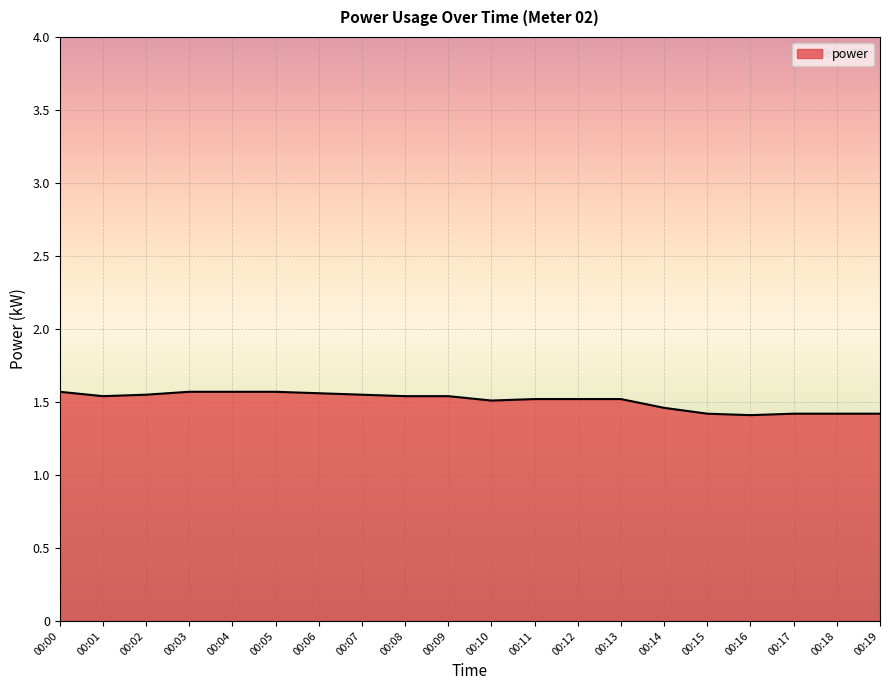

True or false: the data shows 2.1 at 00:18.

False